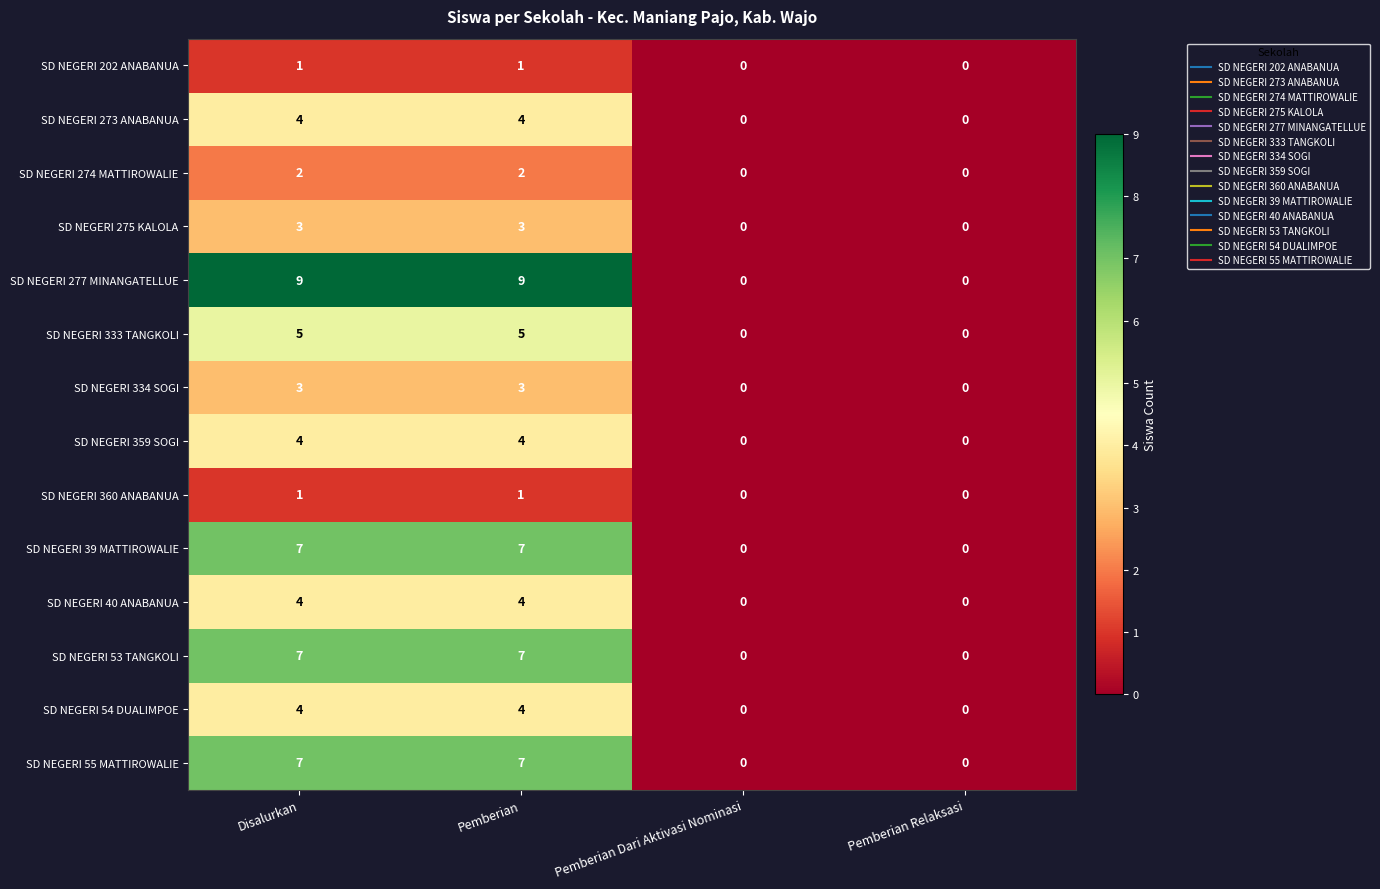

Which series has the widest spread of values?

SD NEGERI 277 MINANGATELLUE